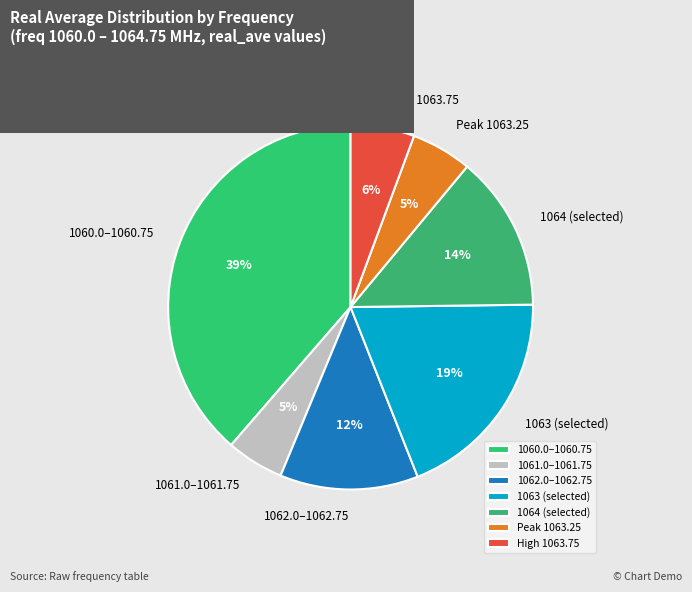

What is the largest slice in the pie chart?

1060.0–1060.75